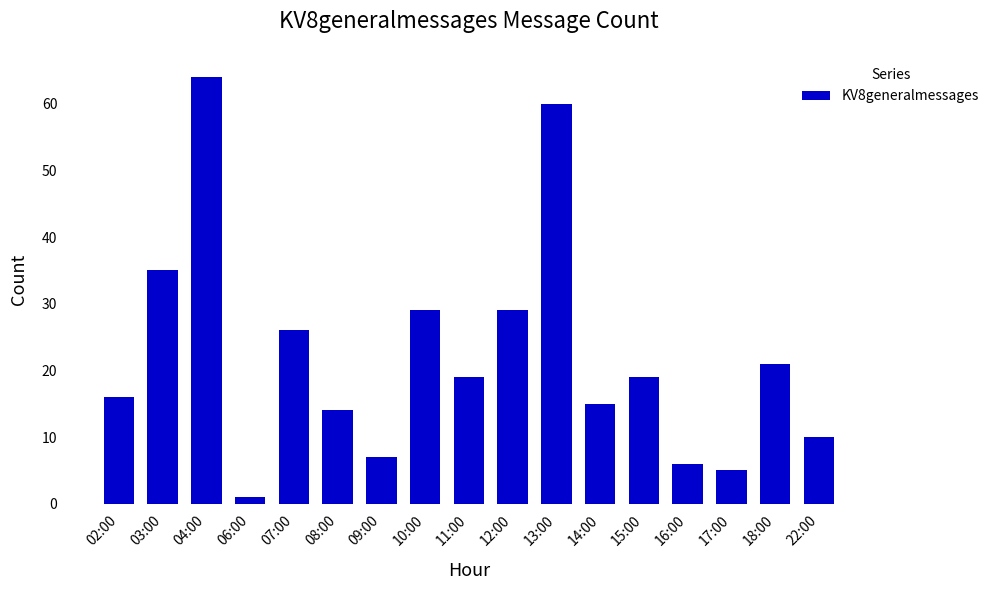

What is the difference between the maximum and minimum values?

63